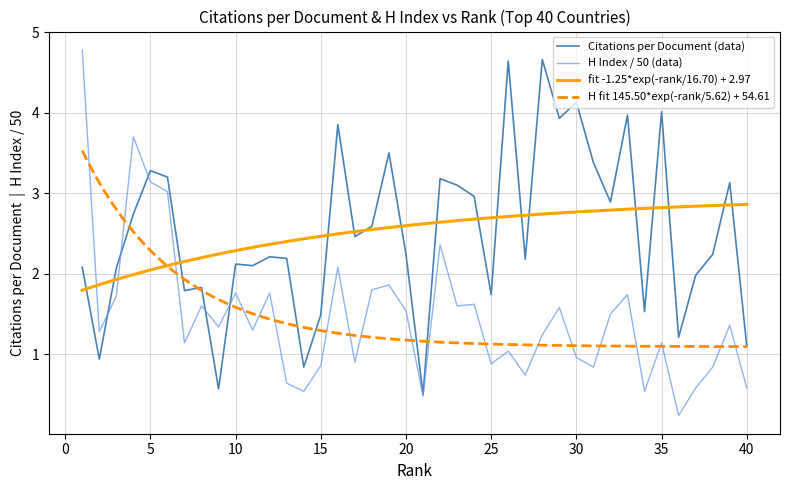

Rank the series by their maximum value, from lowest to highest.

Citations per document, H index